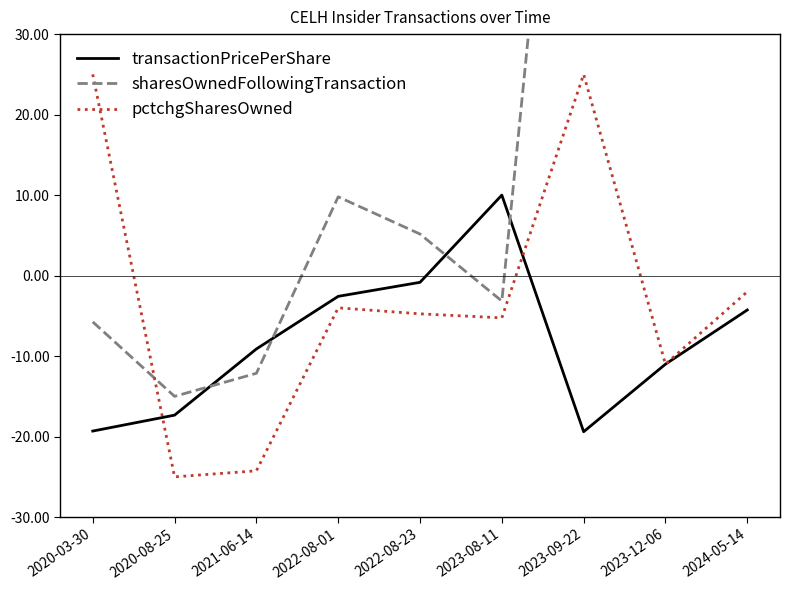

How many lines are shown in the chart?

3